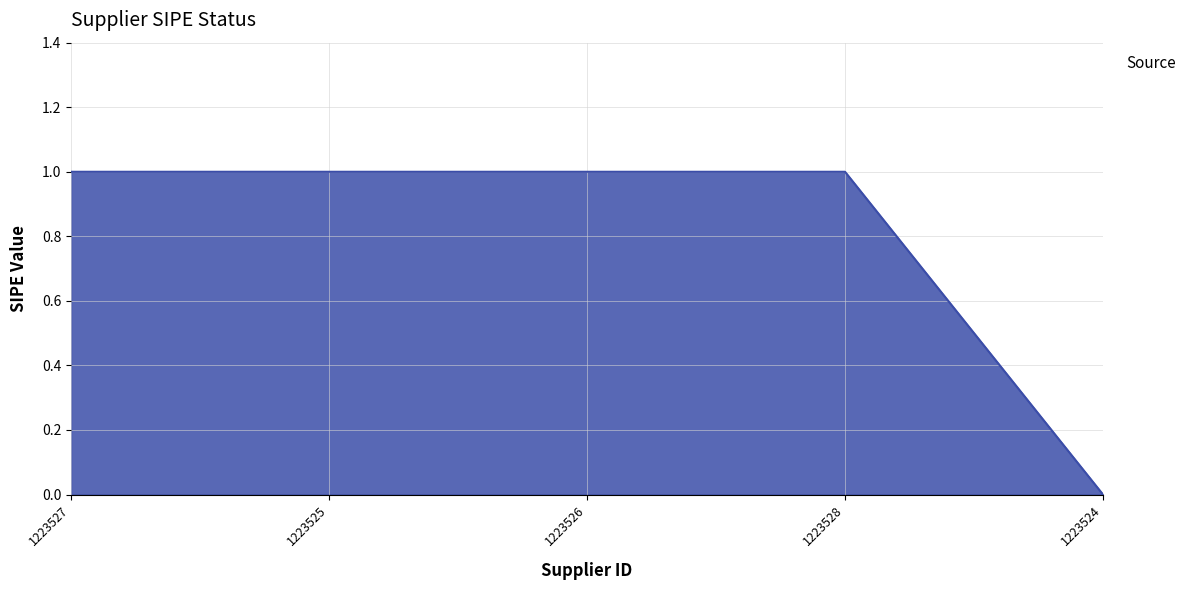

Does the chart display data point markers on the line(s)?

No